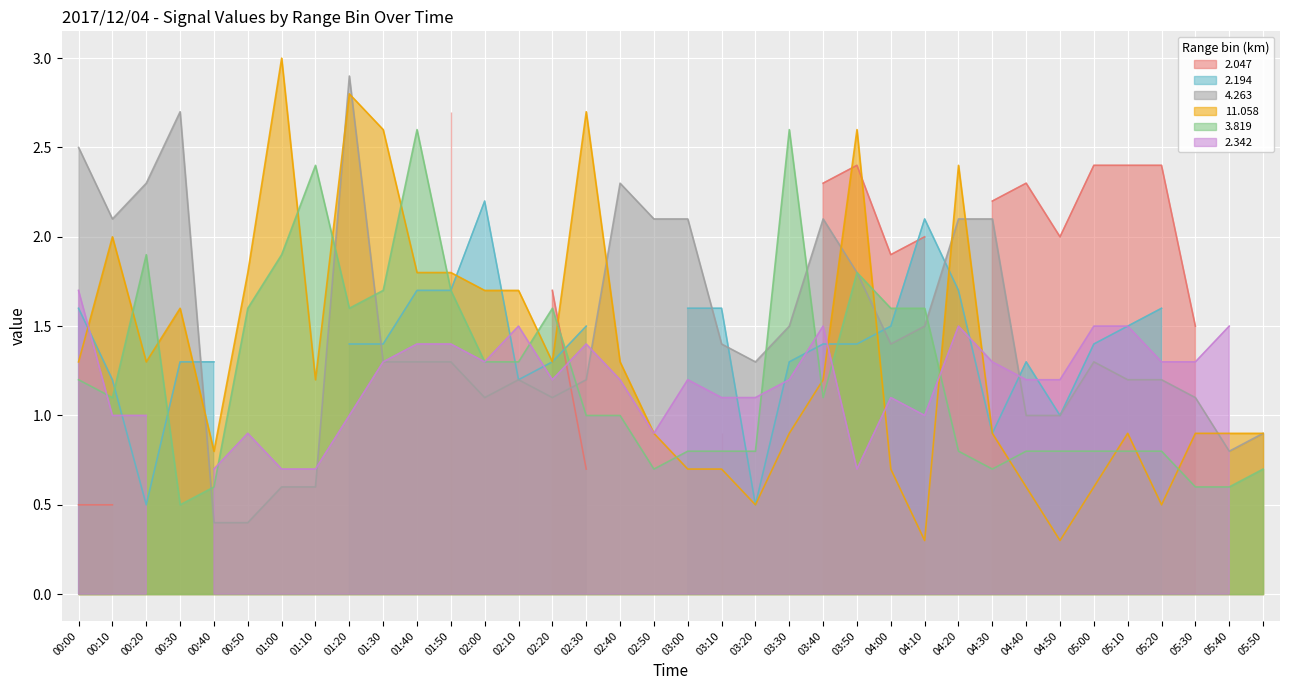

Read the 3.819 value at 03:40.

1.1